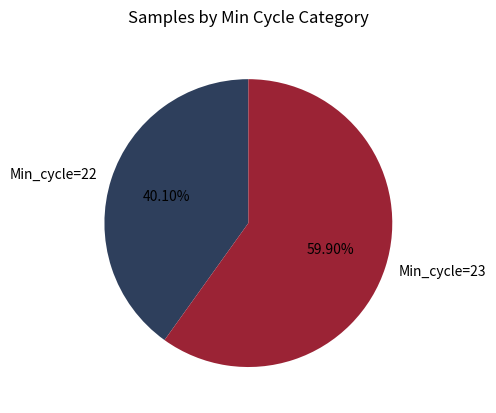

Does any single category account for the majority?

Yes